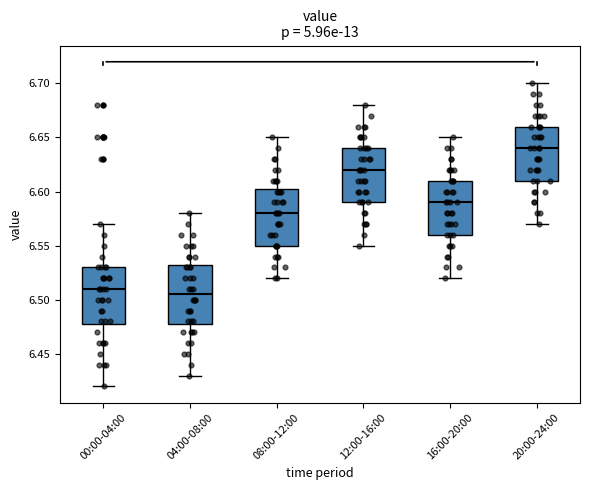

Reading left to right, read every box against the y-axis: the position of its median line, the range the box covers, and the ends of its whiskers. The values are not printed on the chart, so give them approximately, as read against the axis.

00:00-04:00: median 6.510, box 6.480 to 6.530, whiskers 6.420 to 6.570
04:00-08:00: median 6.505, box 6.480 to 6.535, whiskers 6.430 to 6.580
08:00-12:00: median 6.580, box 6.550 to 6.605, whiskers 6.520 to 6.650
12:00-16:00: median 6.620, box 6.590 to 6.640, whiskers 6.550 to 6.680
16:00-20:00: median 6.590, box 6.560 to 6.610, whiskers 6.520 to 6.650
20:00-24:00: median 6.640, box 6.610 to 6.660, whiskers 6.570 to 6.700